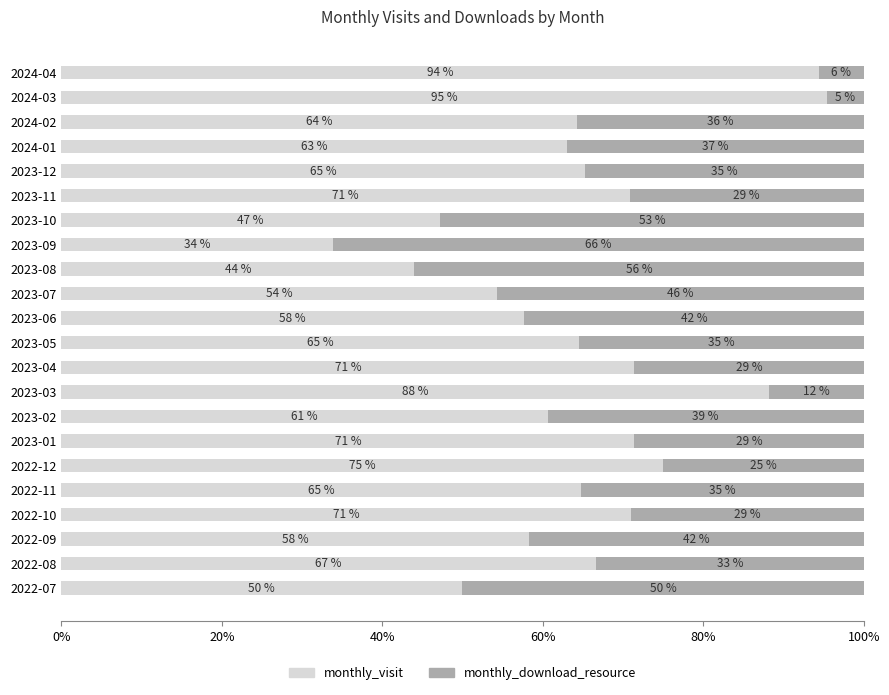

What is the sum of the monthly_visit values at 2024-03 and 2023-07?

149.7